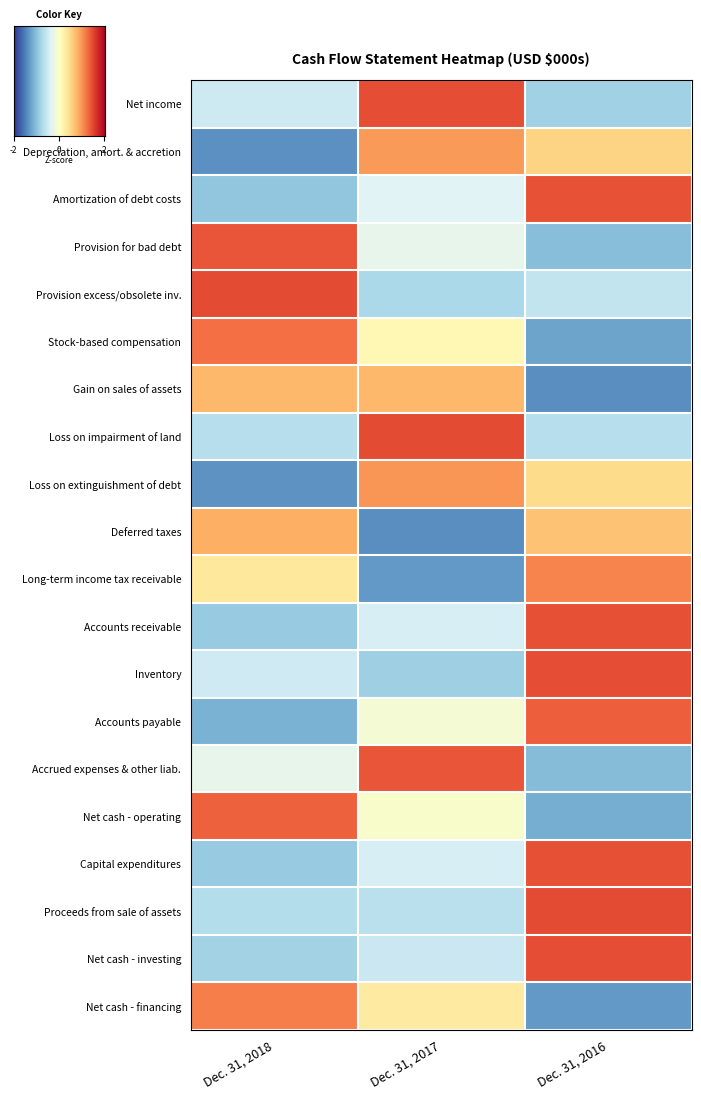

True or false: Provision excess/obsolete inv. has a value of 2.2 at Dec. 31, 2018.

False